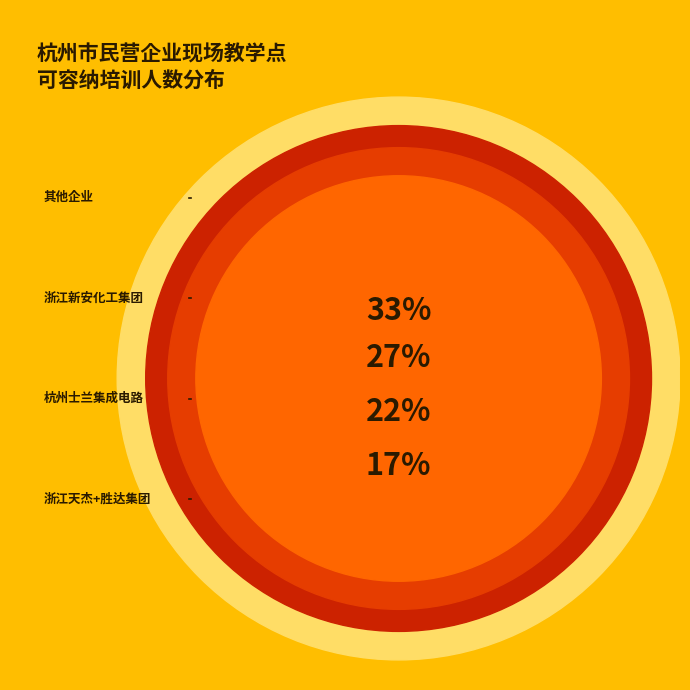

Does any single category account for the majority?

No